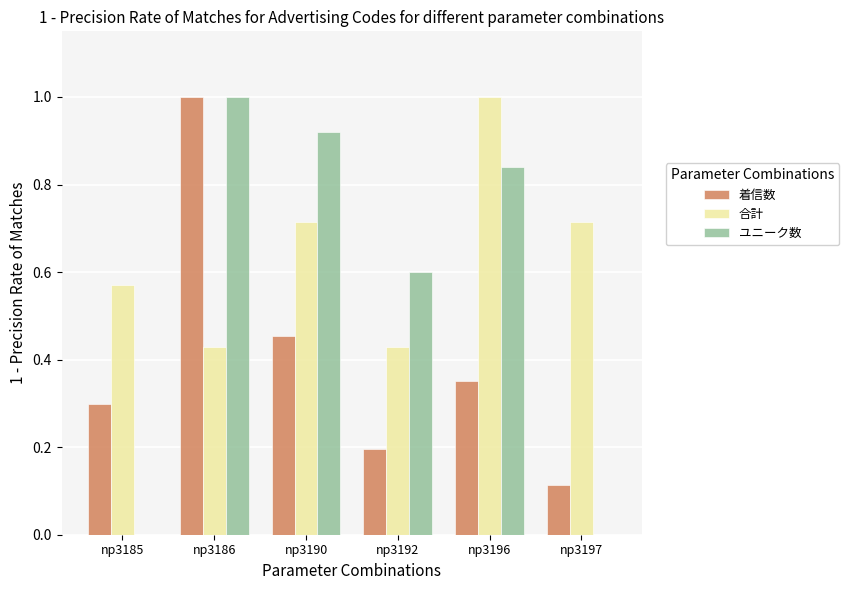

Is it true that ユニーク数 equals 0.2 at np3190?

False